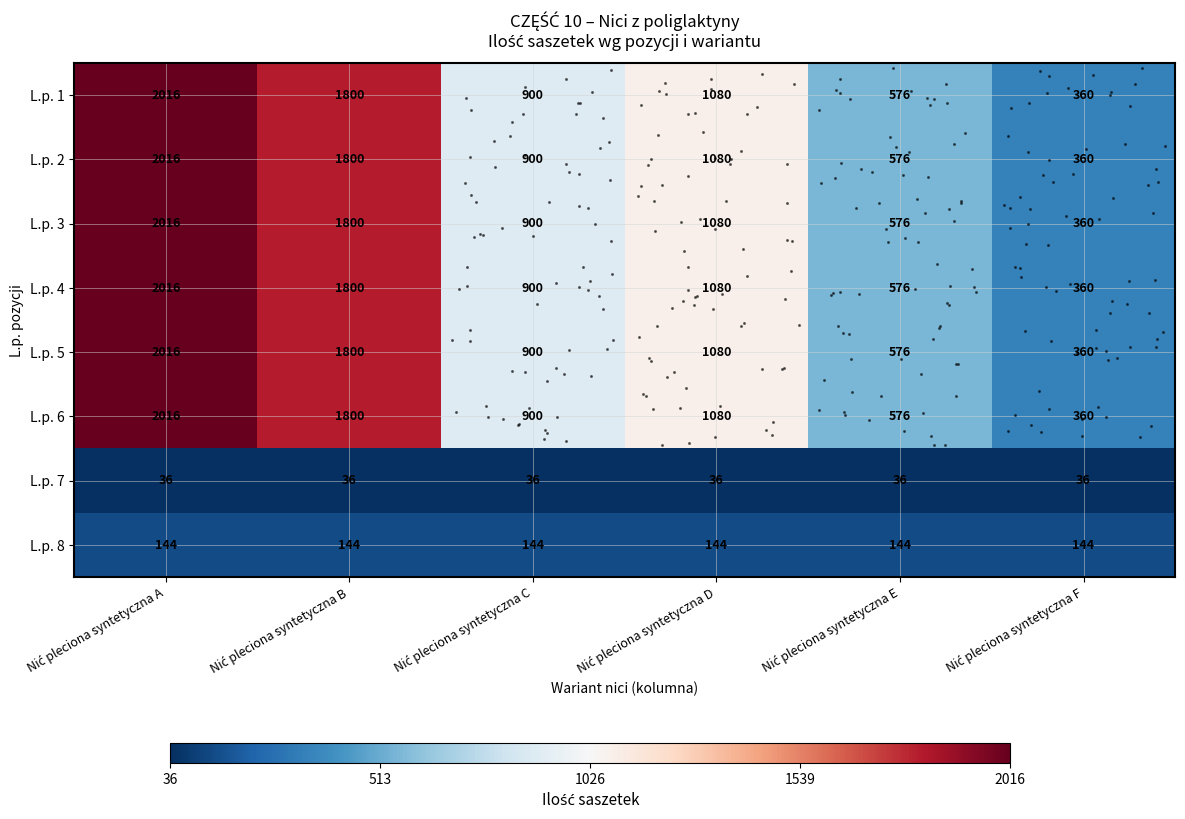

Count the number of categories in the chart.

6